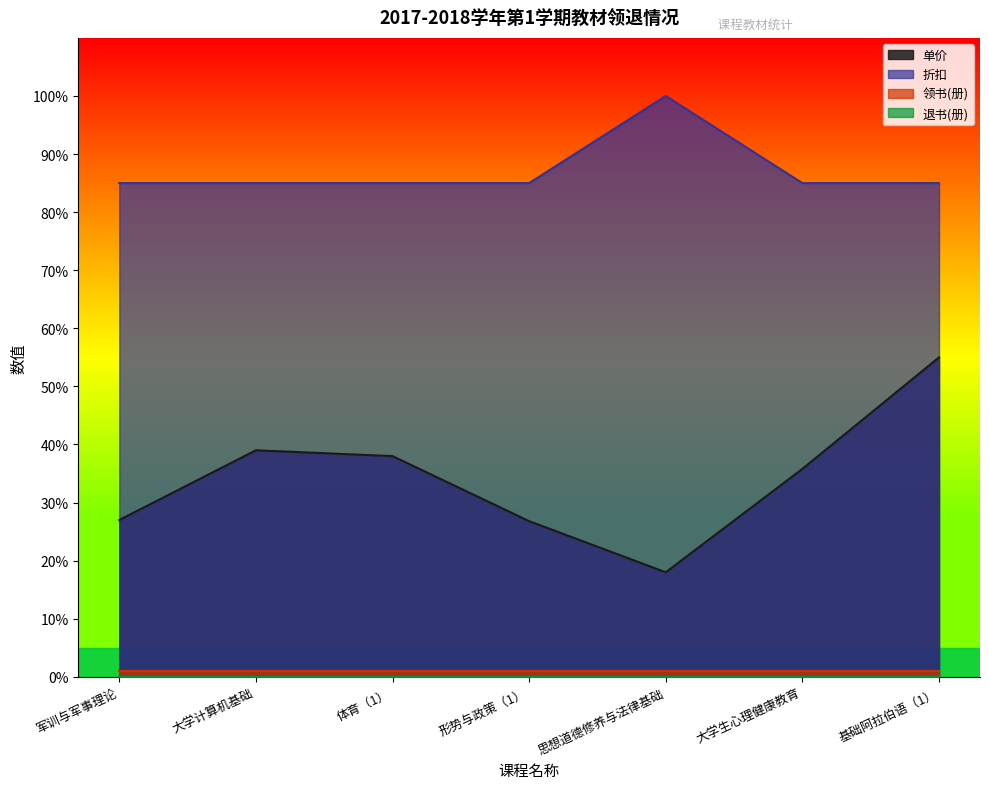

Which series has the widest spread of values?

单价